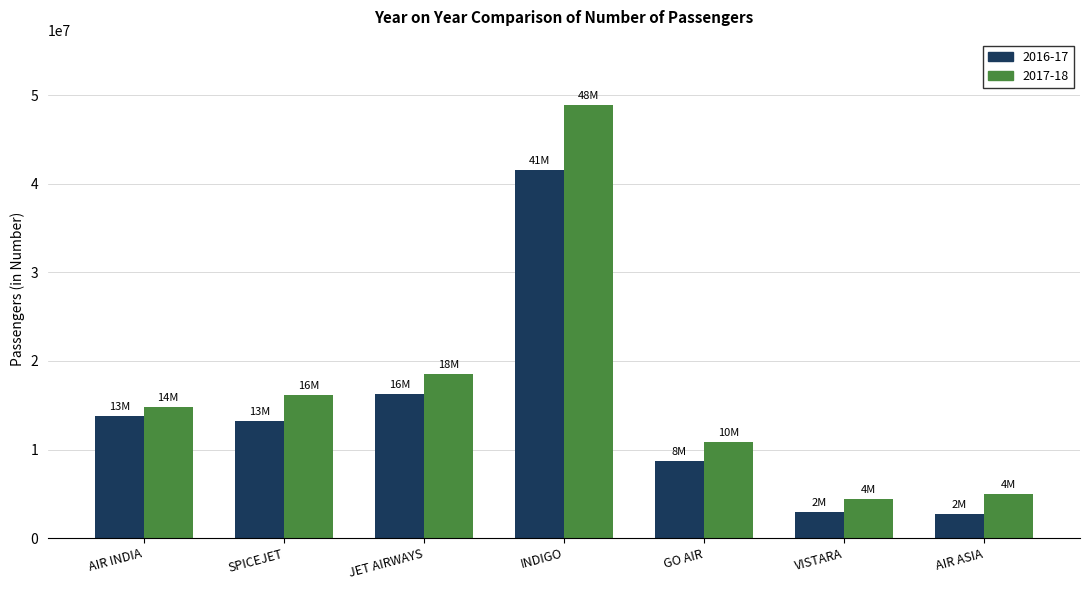

What is the maximum value for 2017-18?

48955983